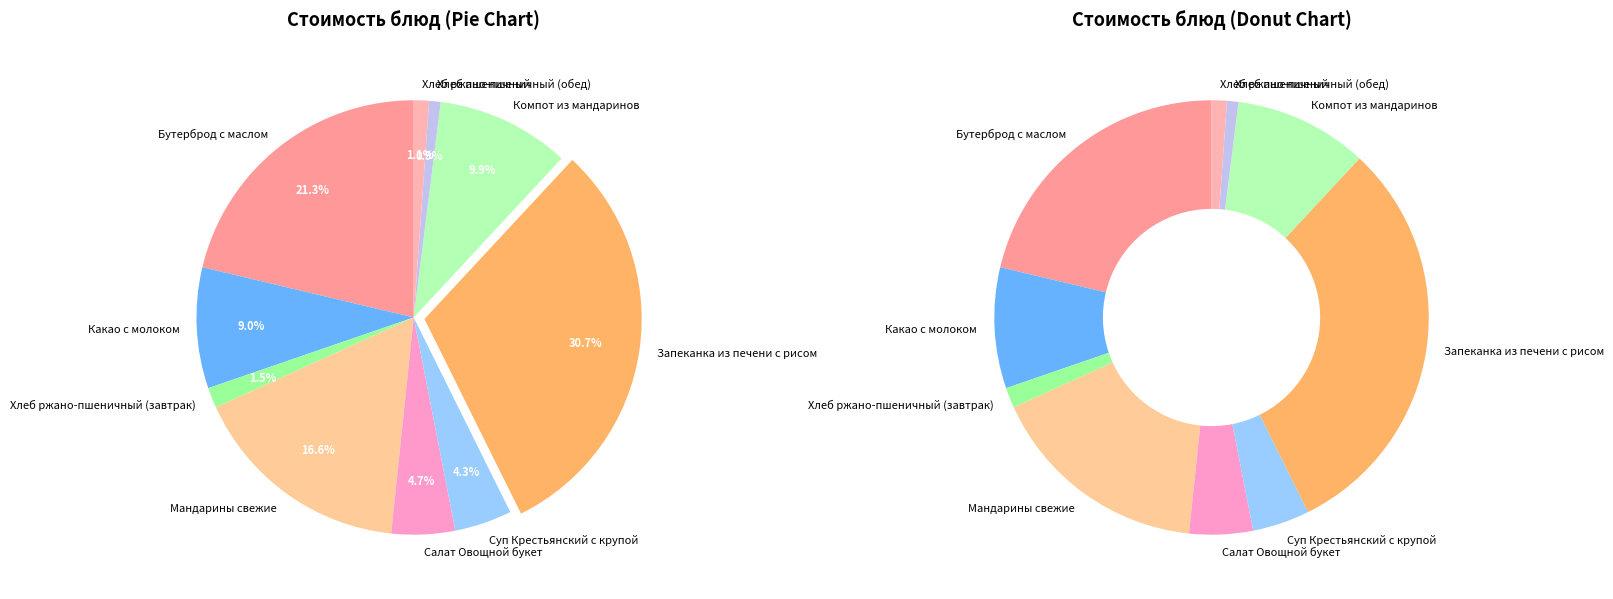

To the nearest percent, what is the combined percentage of Суп Крестьянский с крупой and Запеканка из печени с рисом?

35%